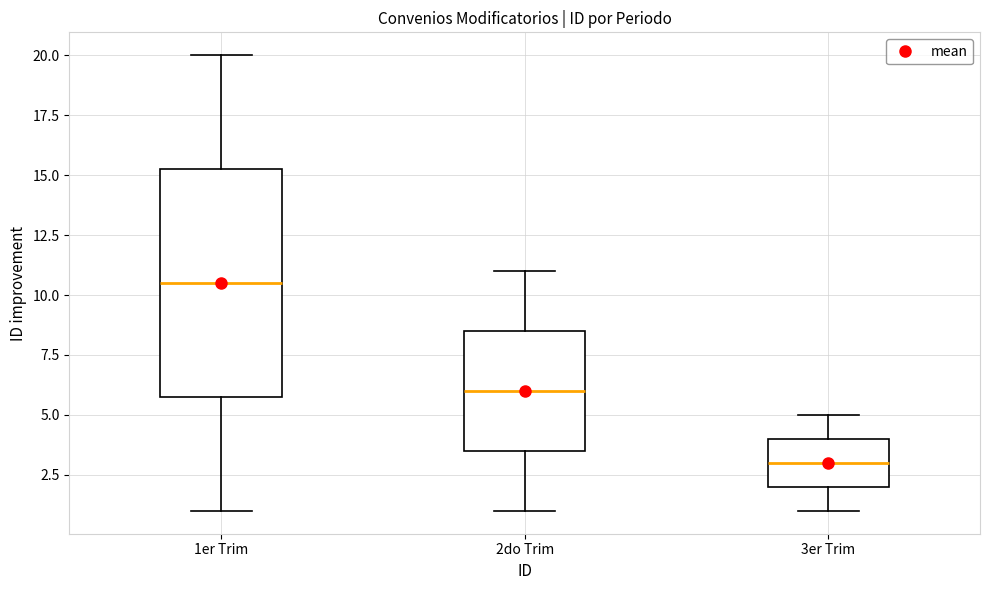

Where is the upper edge of the box for 3er Trim on the y-axis? The values are not printed on the chart, so give them approximately, as read against the axis.

4.0